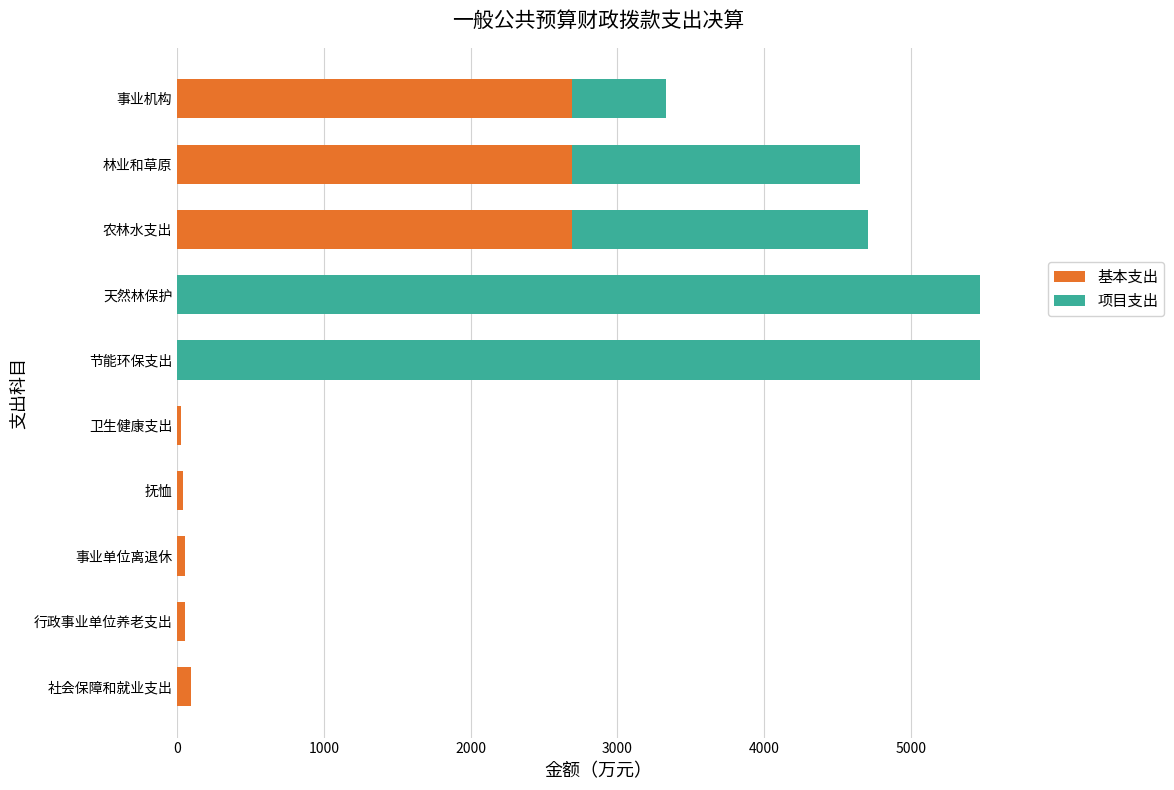

What is the total value across all series at 林业和草原?

4650.7